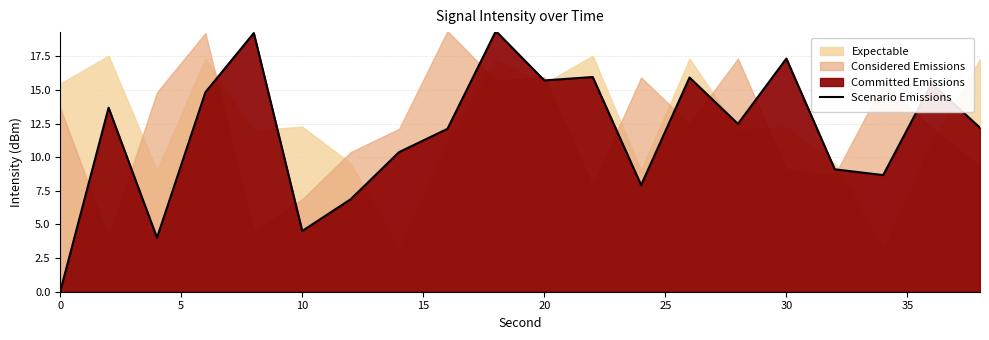

How many interior local valleys (lower than both neighbors) does the data have?

6